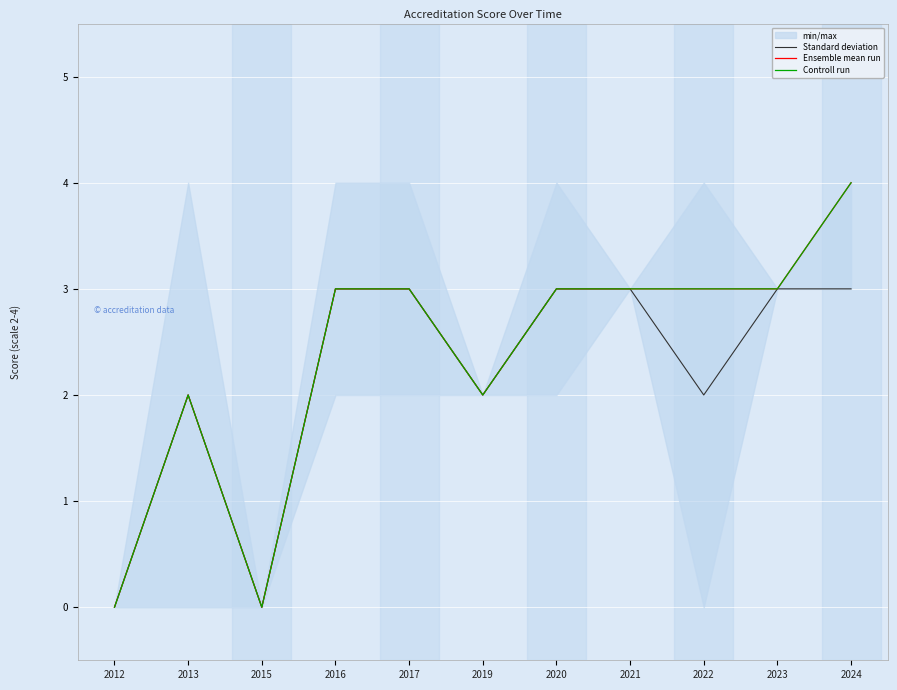

The Controll run series shows 1 at 2021. True or false?

False